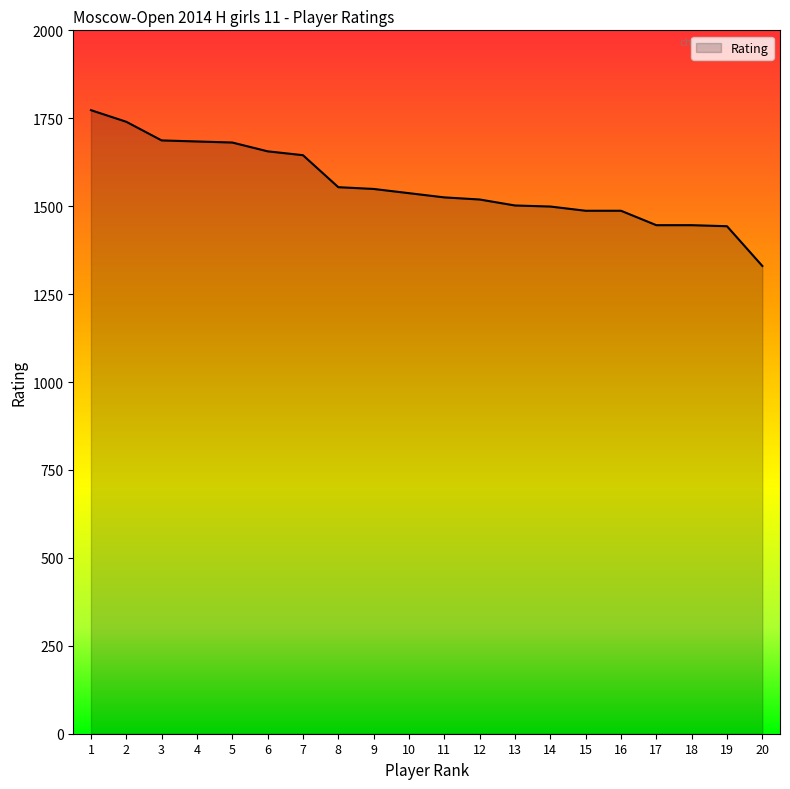

Which label corresponds to the smallest value in the chart?

20